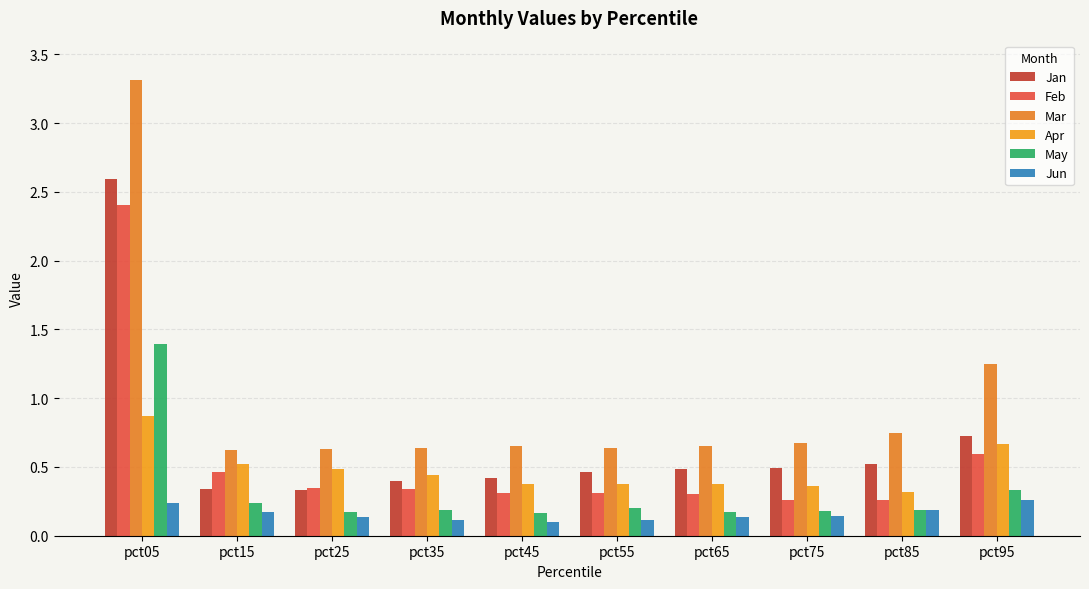

What is the sum of the Feb values at pct25 and pct95?

0.9